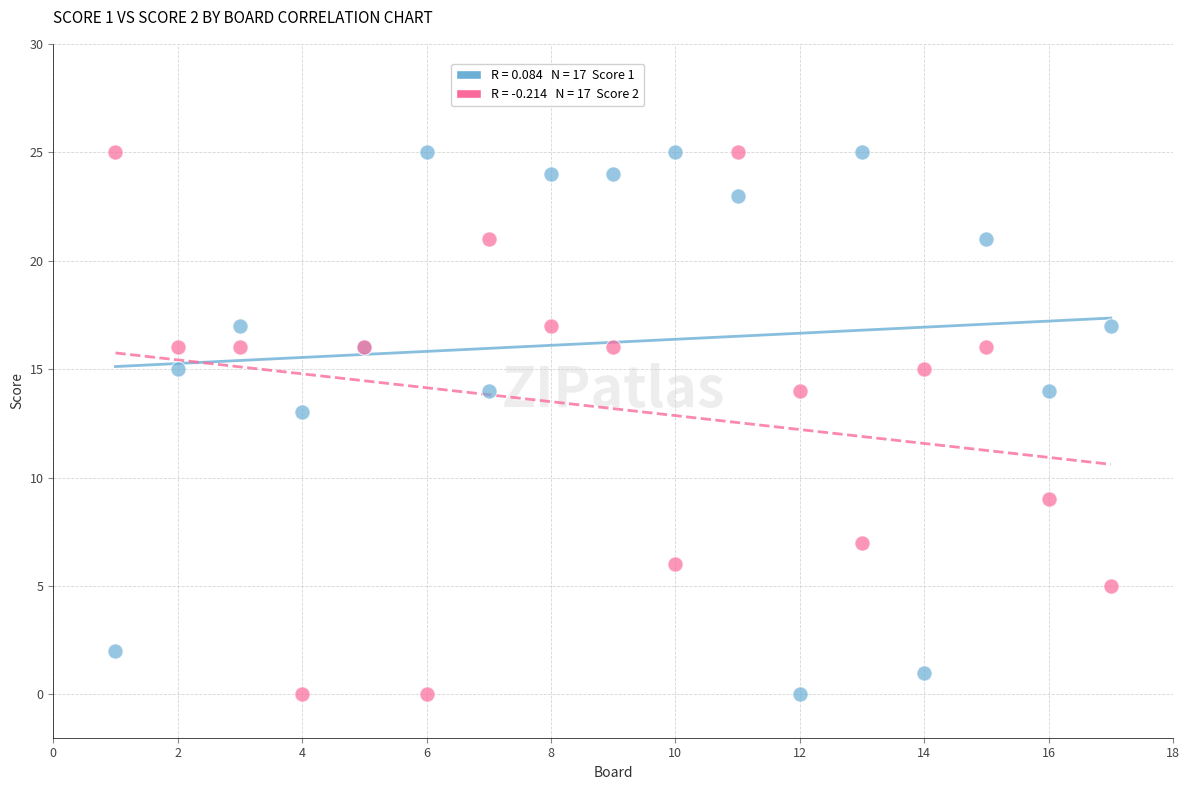

Across all series, what Y value is closest to 12?

13